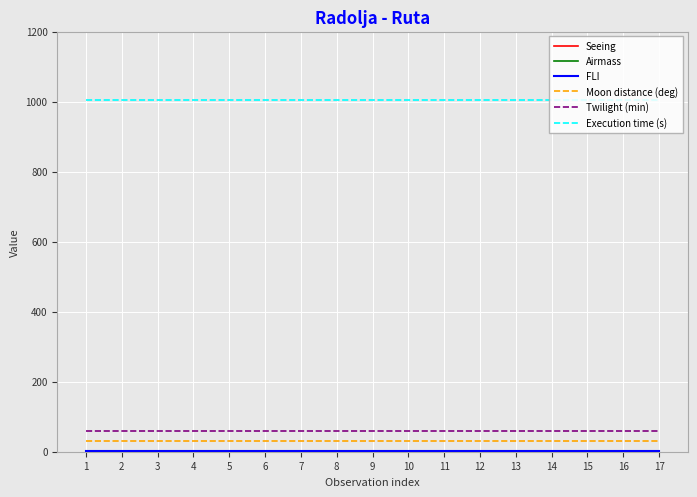

What is the maximum value for Moon distance (deg)?

30.0